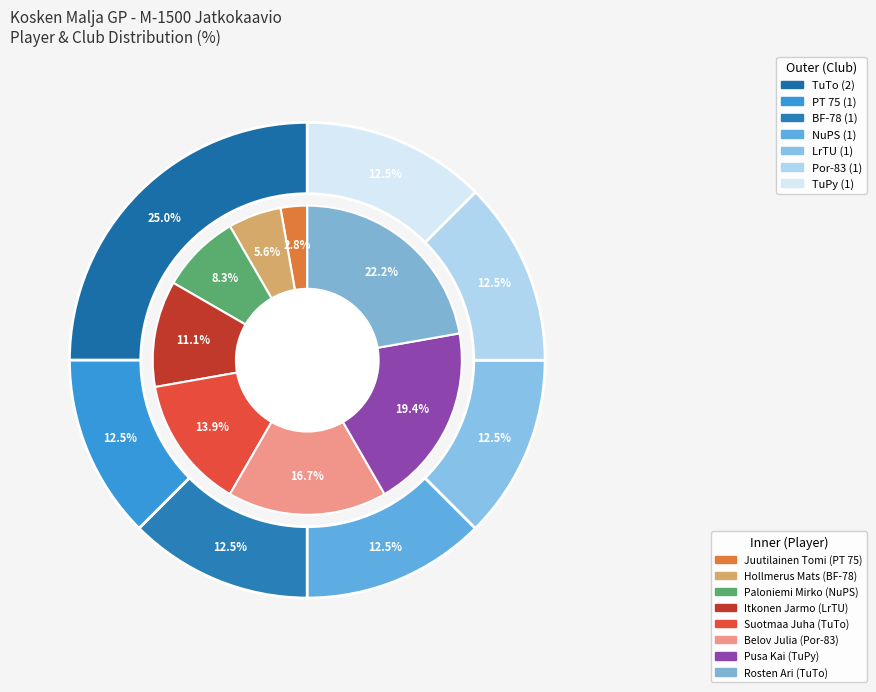

What percentage is the Itkonen Jarmo (LrTU) slice, to the nearest percent?

11%